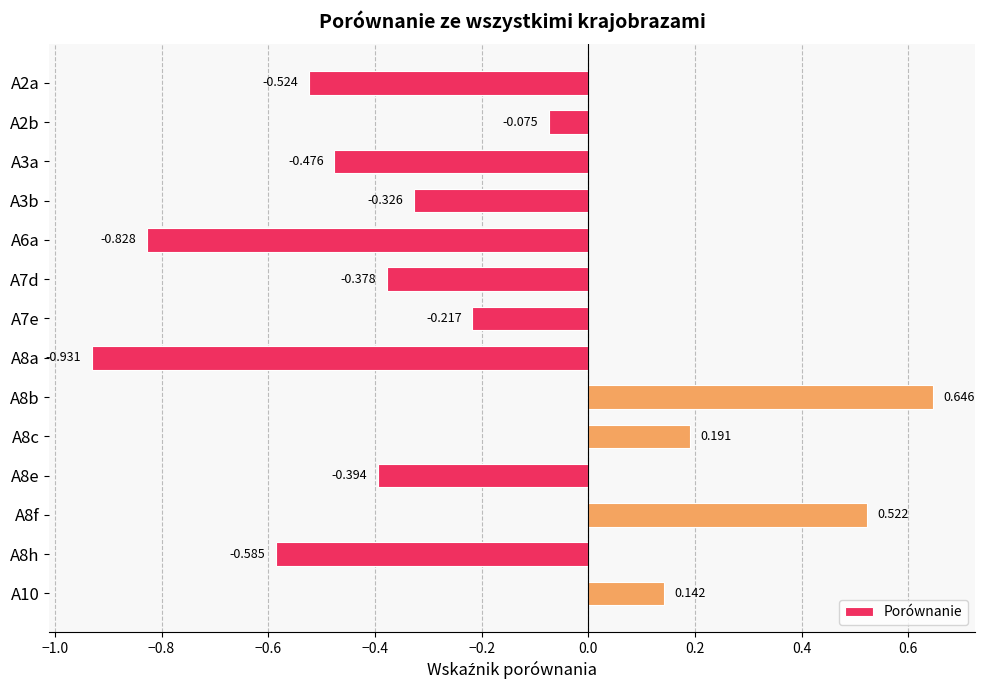

How many bars are there in total?

14